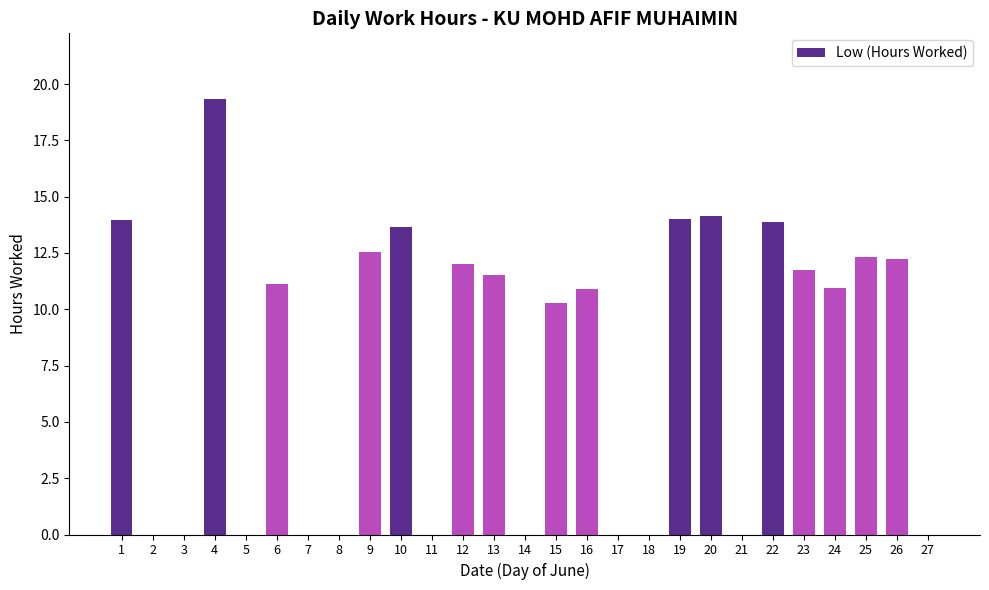

What is the maximum value shown in the chart?

19.4